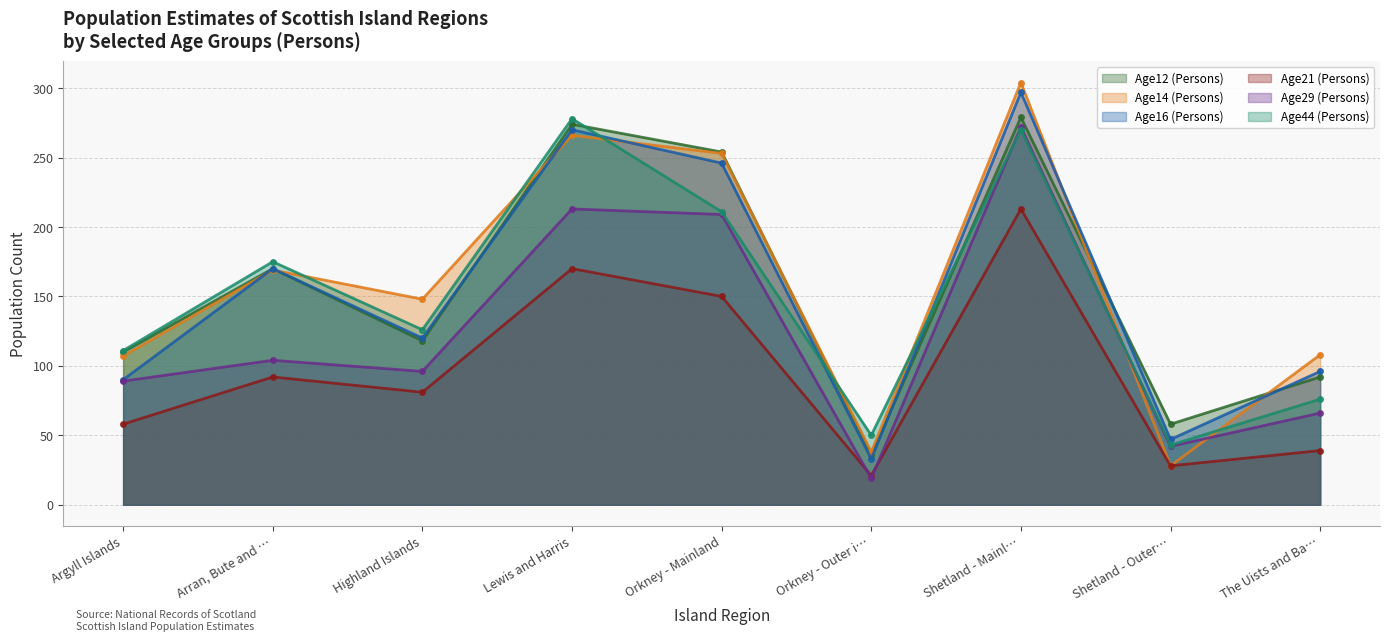

True or false: Age21 (Persons) and Age12 (Persons) intersect in this chart.

False